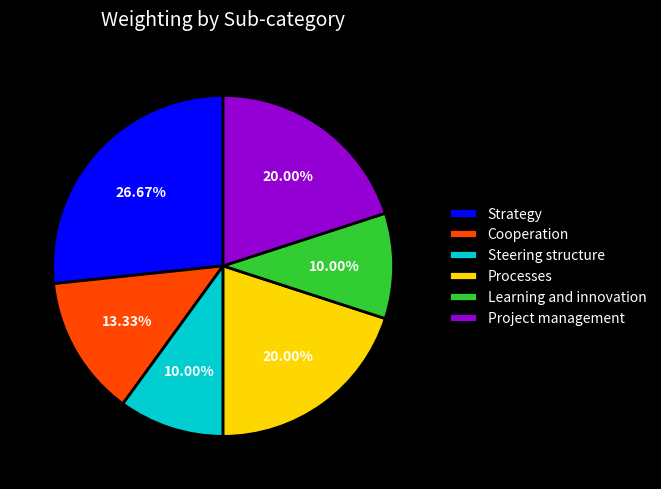

Does any single category account for the majority?

No